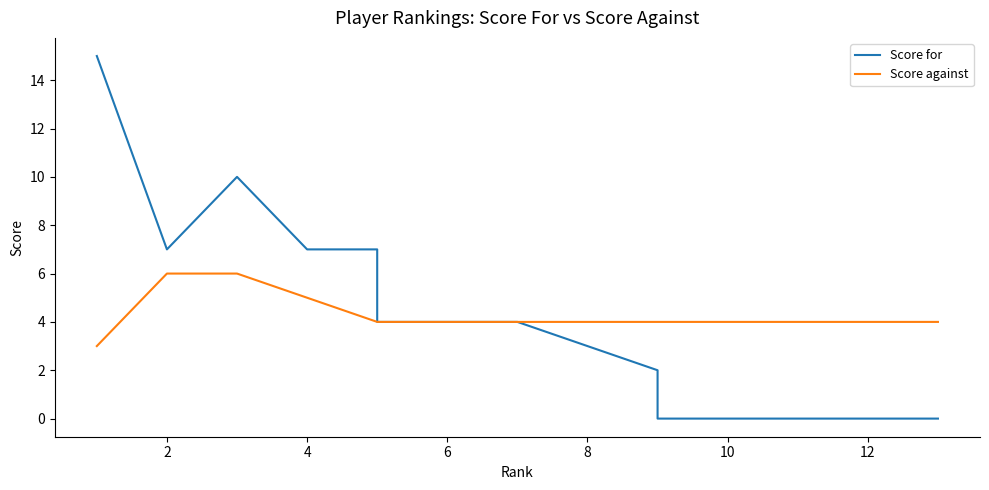

True or false: Score for has more than 0 points higher than both neighbors.

True